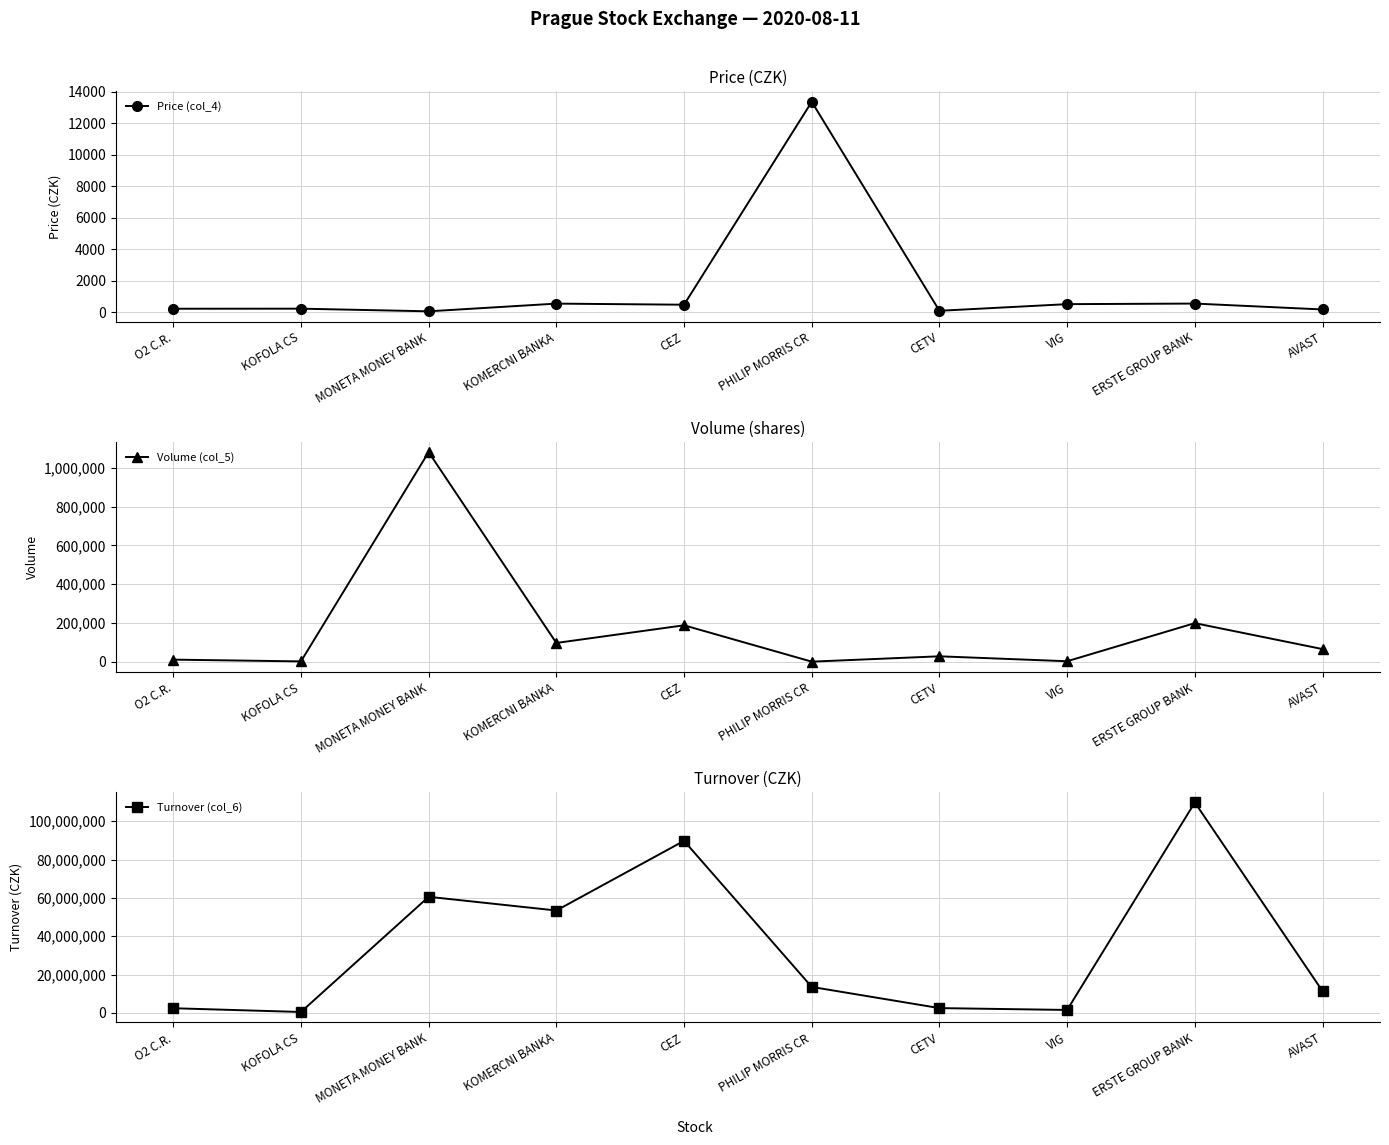

True or false: Price (col_4) and Turnover (col_6) intersect in this chart.

False